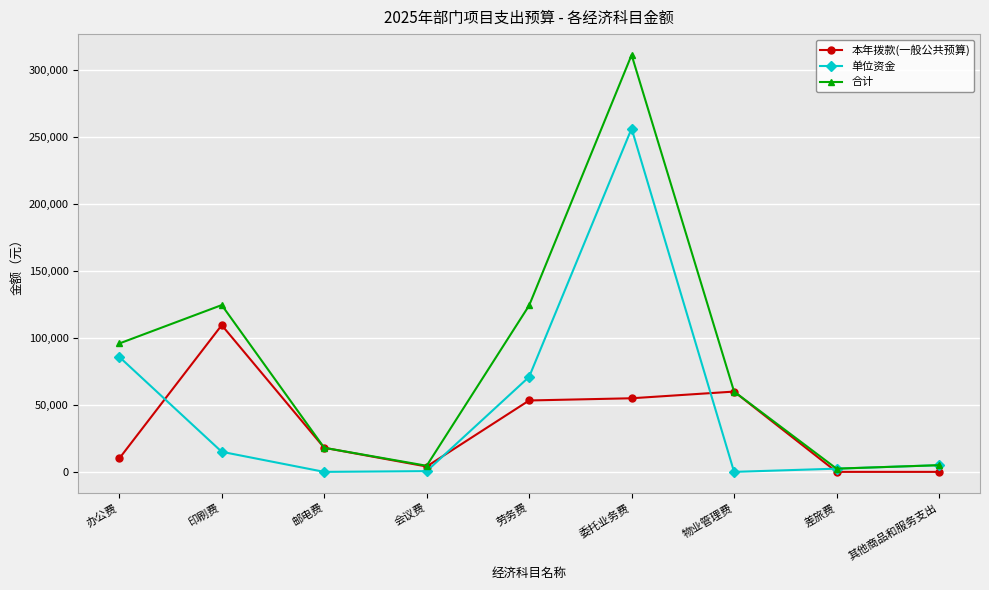

What is the maximum value for 合计?

311543.0